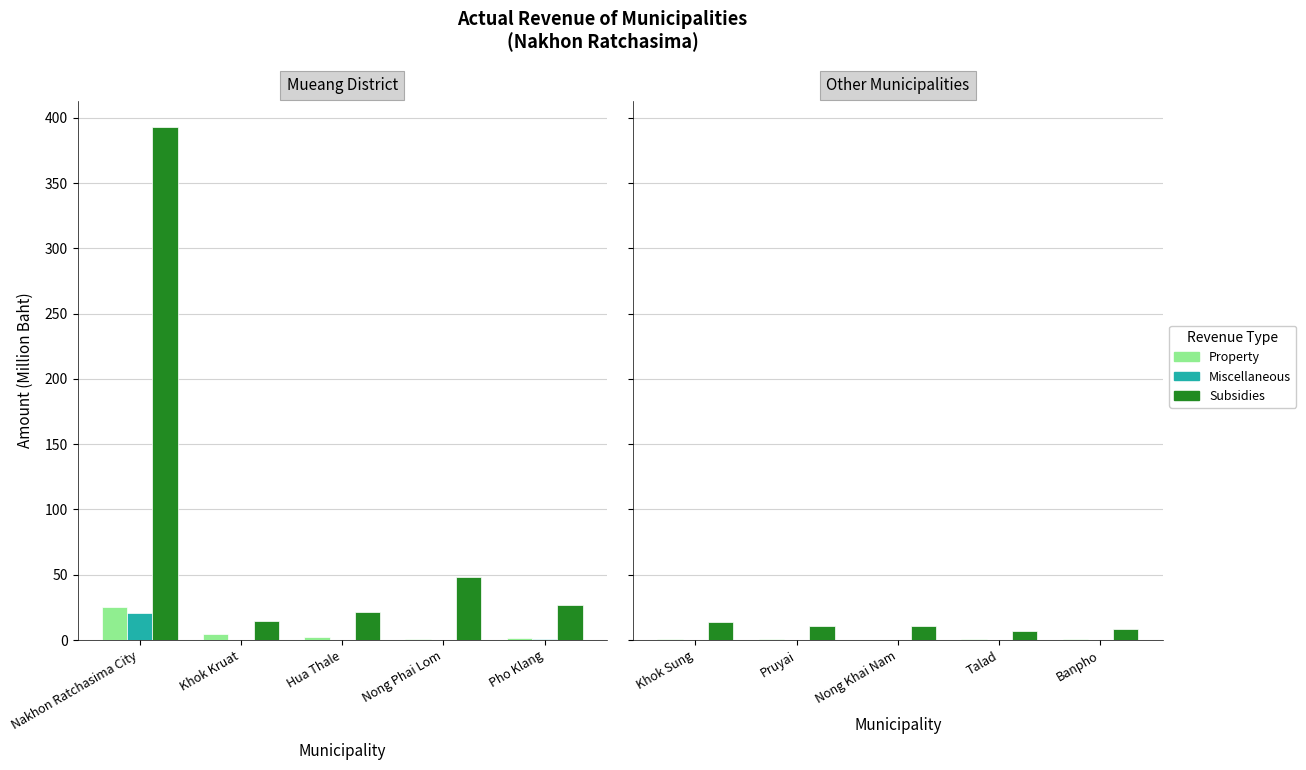

The Miscellaneous series shows 0.0 at Talad. True or false?

False